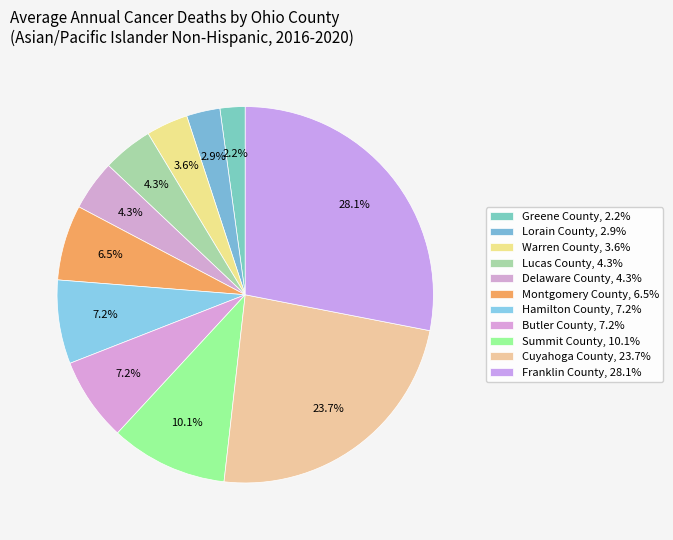

Is it true that Butler County is 7% of the pie?

True